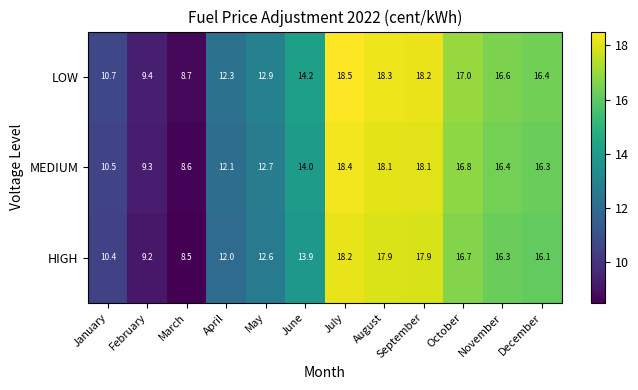

What is the average value of the HIGH series?

14.1